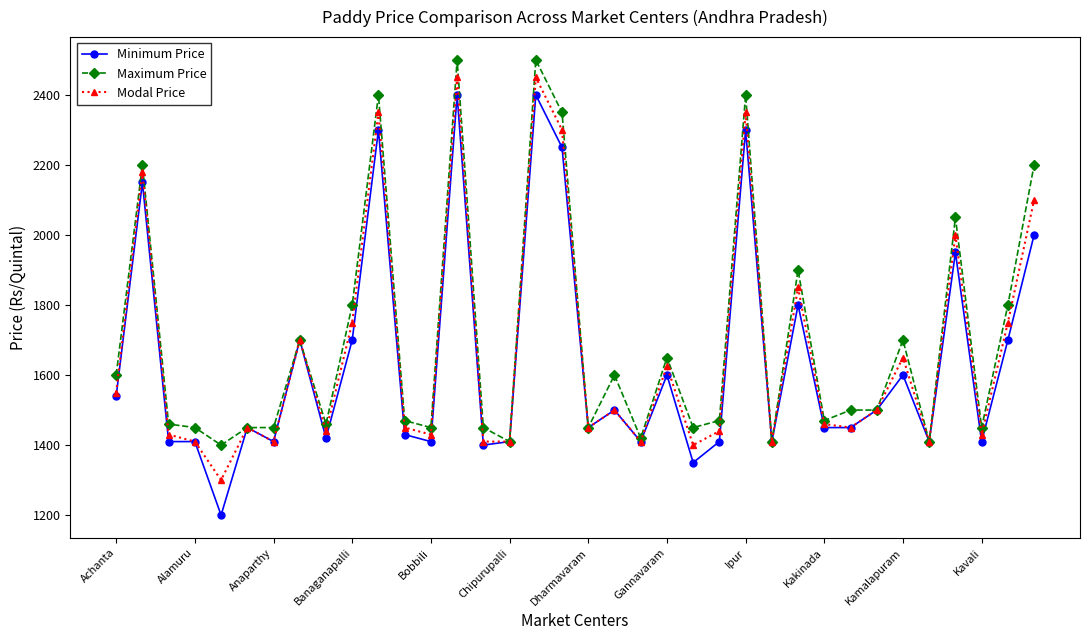

Which series has the widest spread of values?

Minimum Price